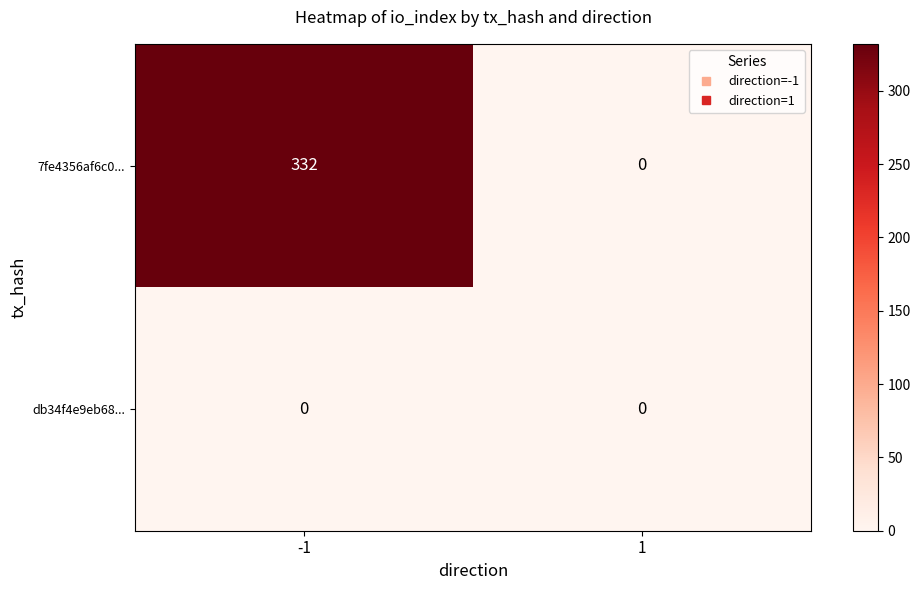

Reading left to right, what are all the values shown in this chart?

7fe4356af6c0...: -1=332	1=0
db34f4e9eb68...: -1=0	1=0